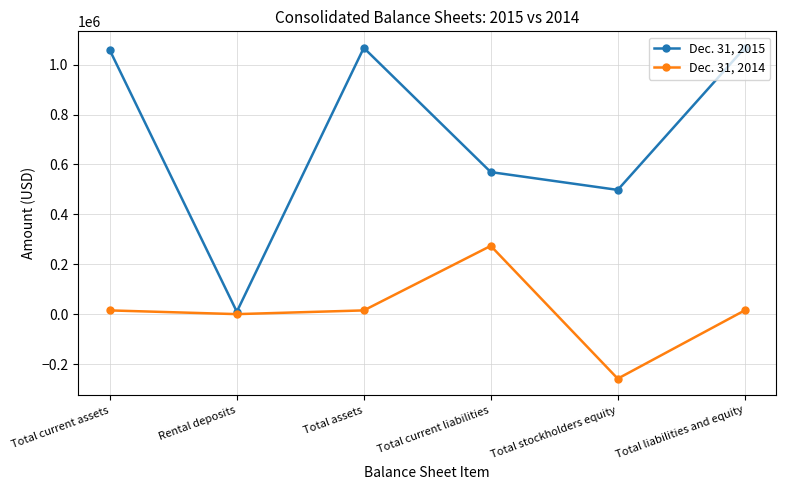

Is the value of Dec. 31, 2015 at Total stockholders equity greater than the value of Dec. 31, 2014 at Rental deposits?

Yes